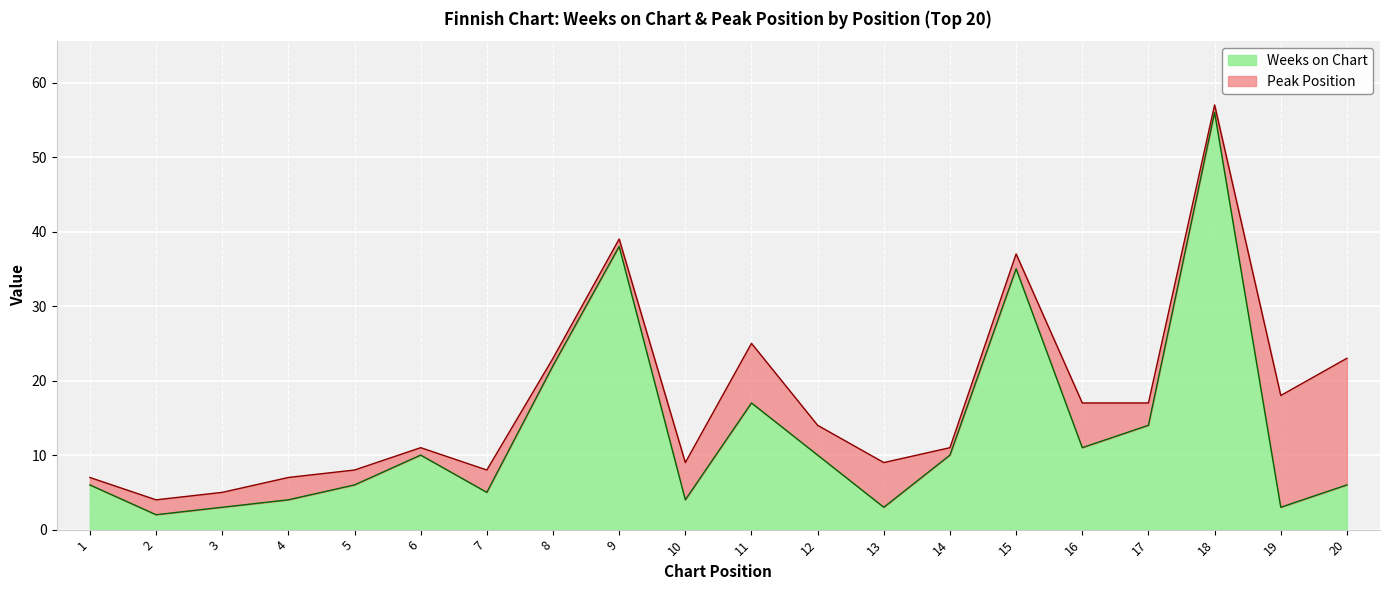

What is the ratio of the value at 4 to the value at 18?

0.1